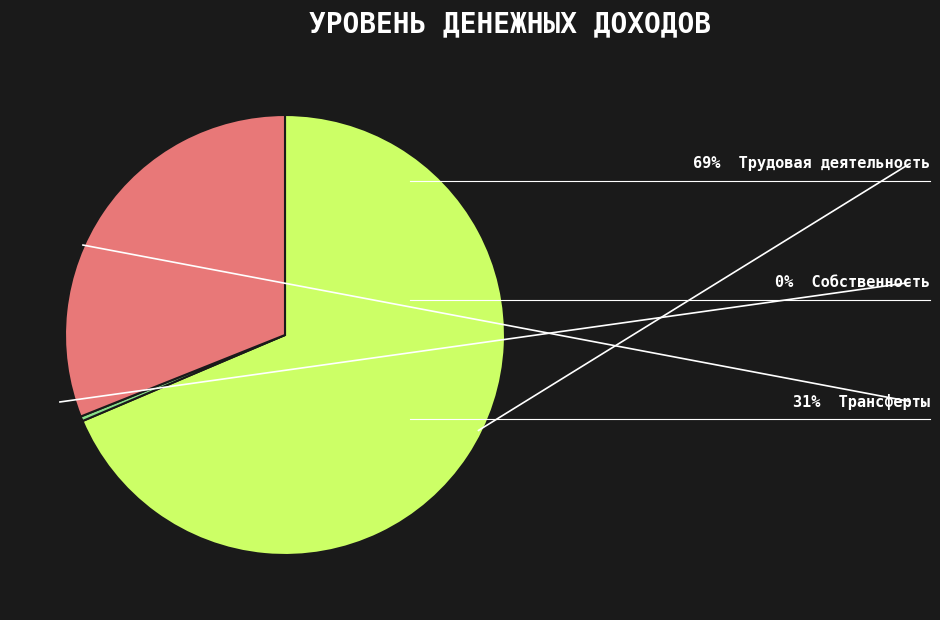

How many segments does this pie chart have?

3